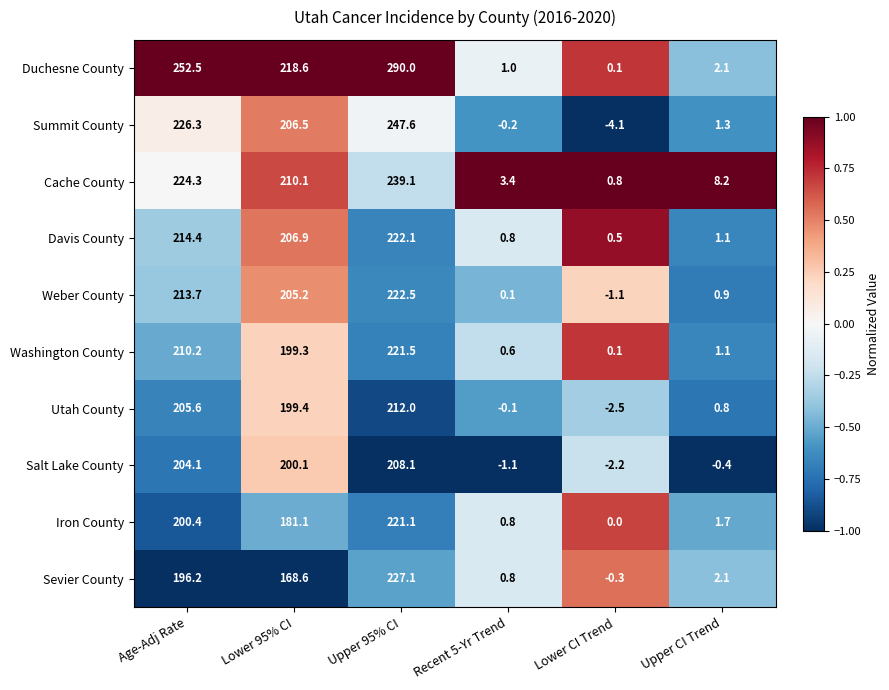

What is the difference between the second highest and second lowest values in the Davis County series?

213.6